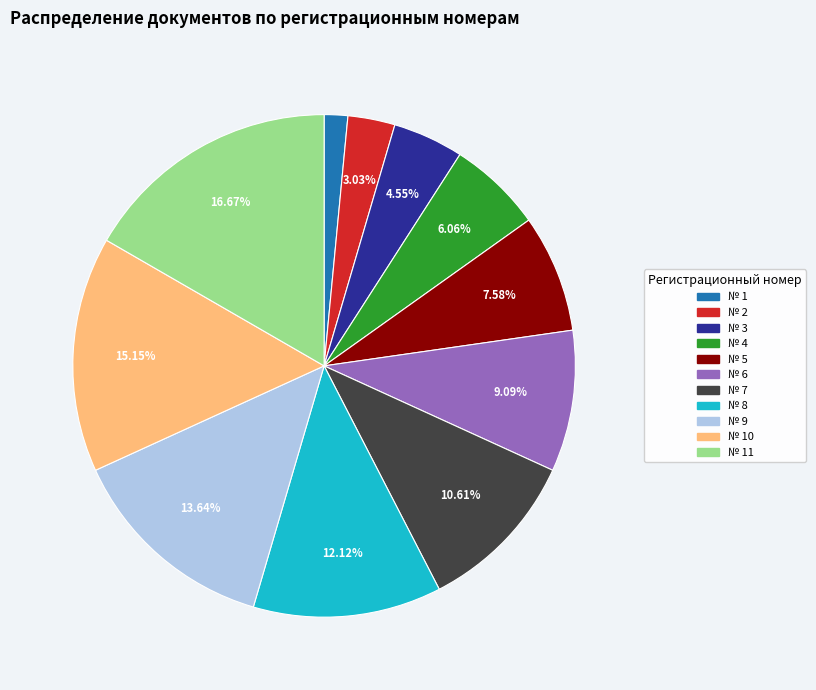

How many segments does this pie chart have?

11